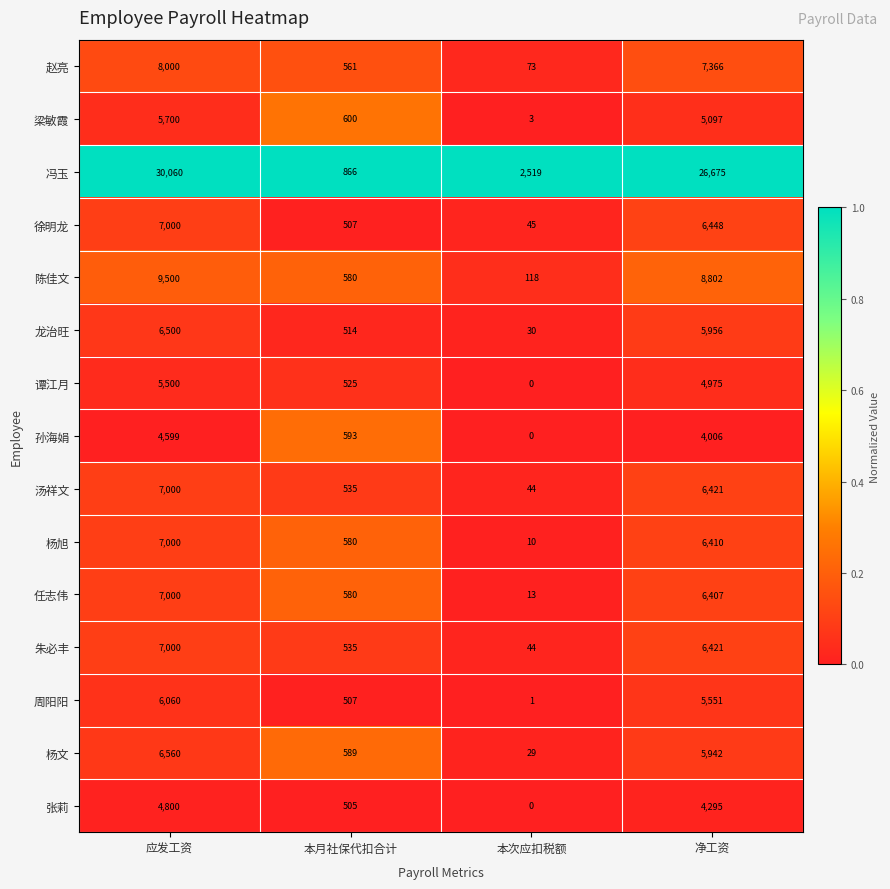

How many distinct data groups are displayed?

15